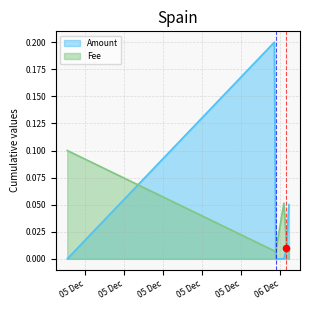

At how many categories does at least one series exceed 0?

6